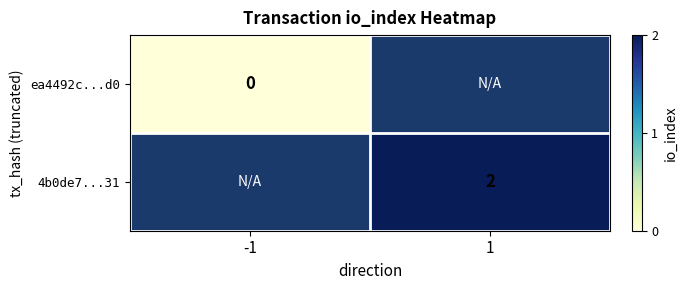

Is the value of 4b0de7...31 at 1 greater than the value of ea4492c...d0 at -1?

Yes